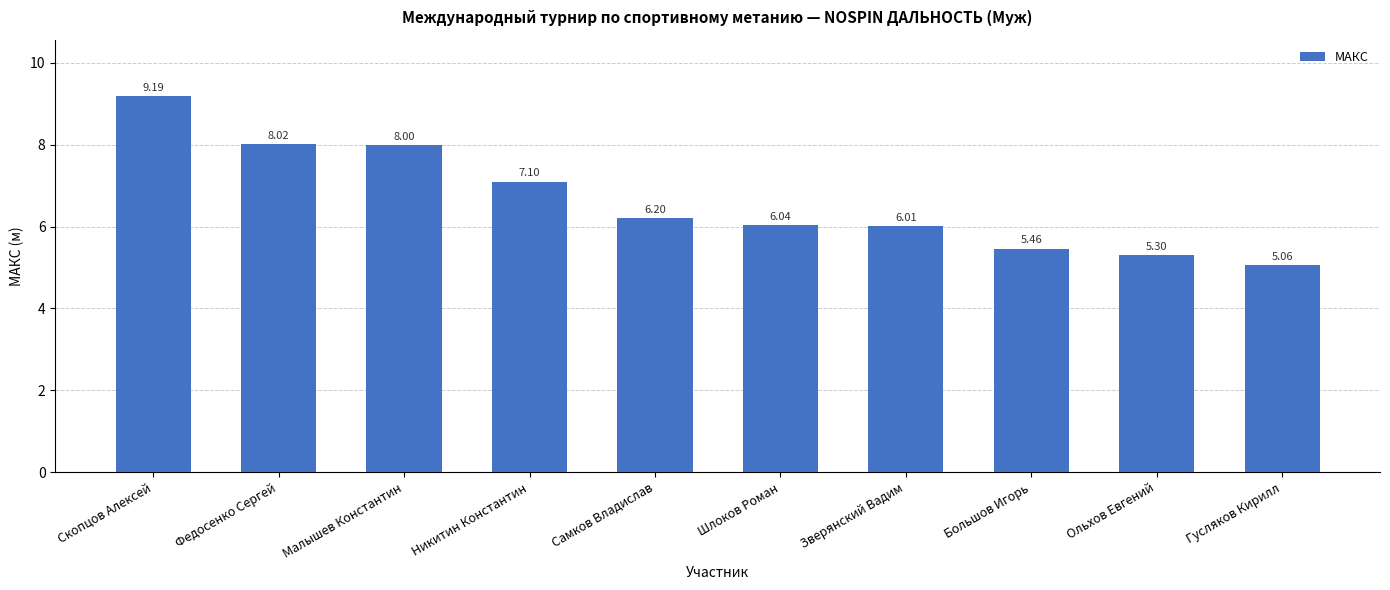

Which category has the highest value across all series?

Скопцов Алексей